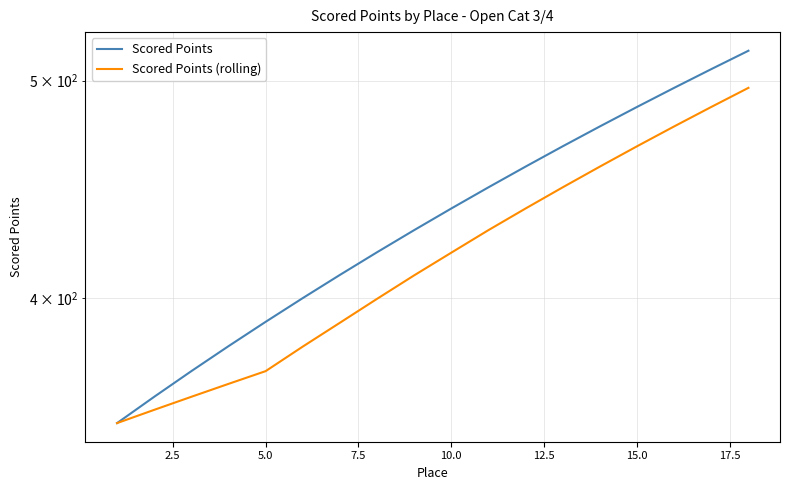

What is the label of the 15th point from the right?

7.5